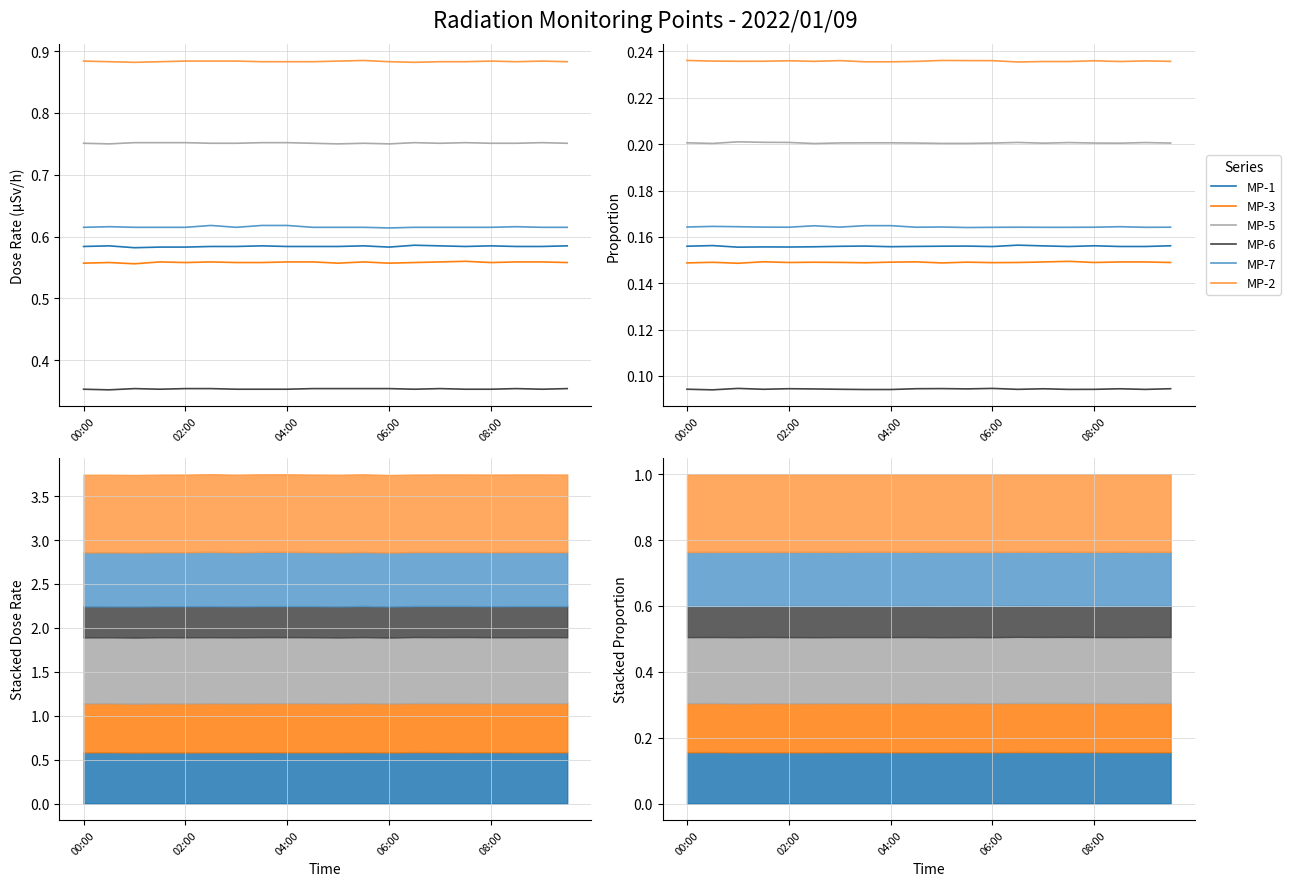

Count the MP-5 values in the range 0 to 1.

20